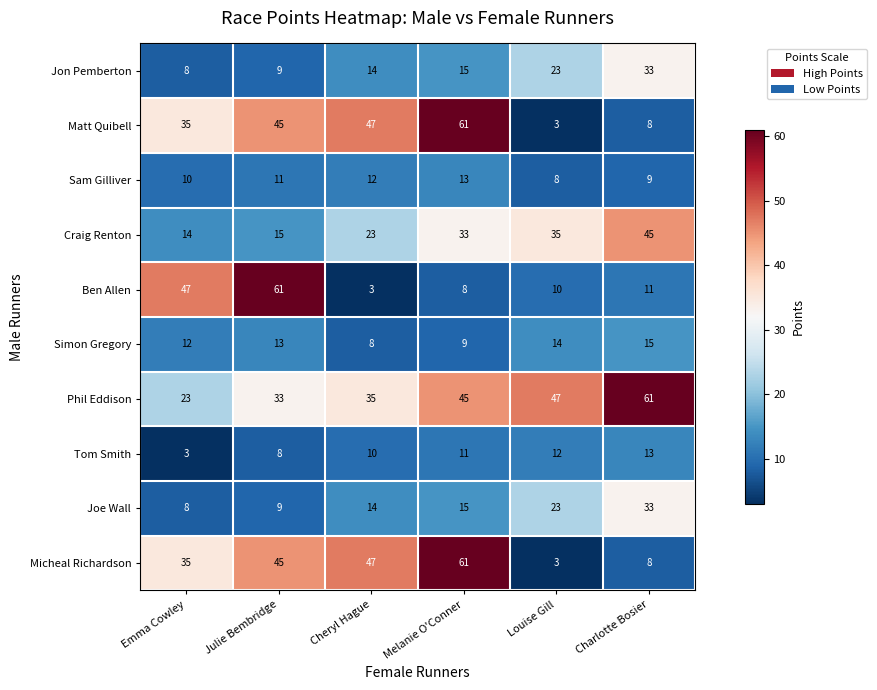

What is the sum of all Simon Gregory values?

71